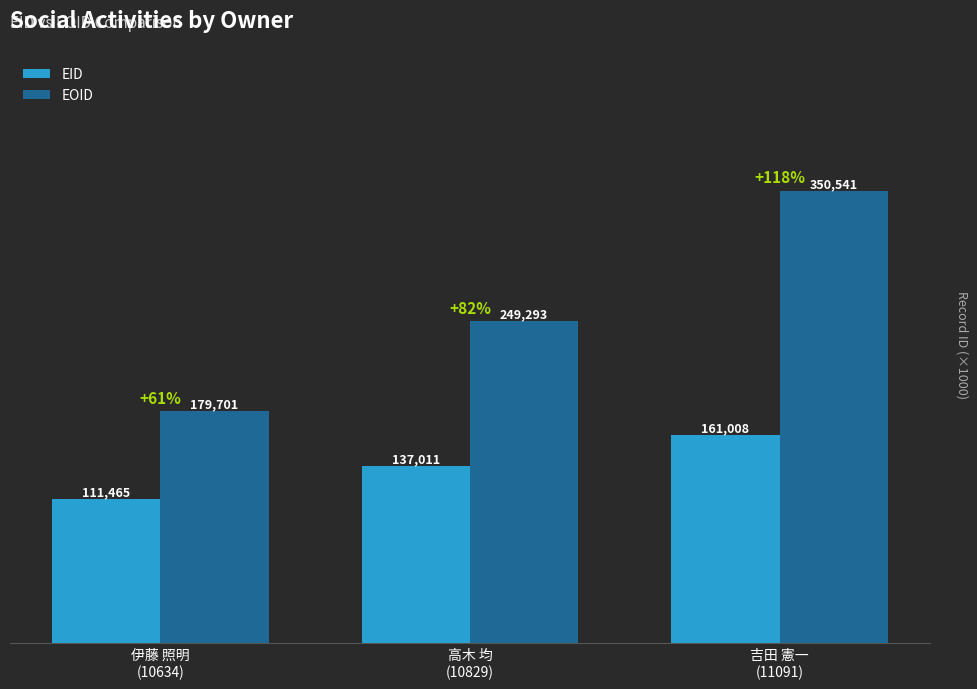

Where does the EID series first go above 137?

高木 均
(10829)